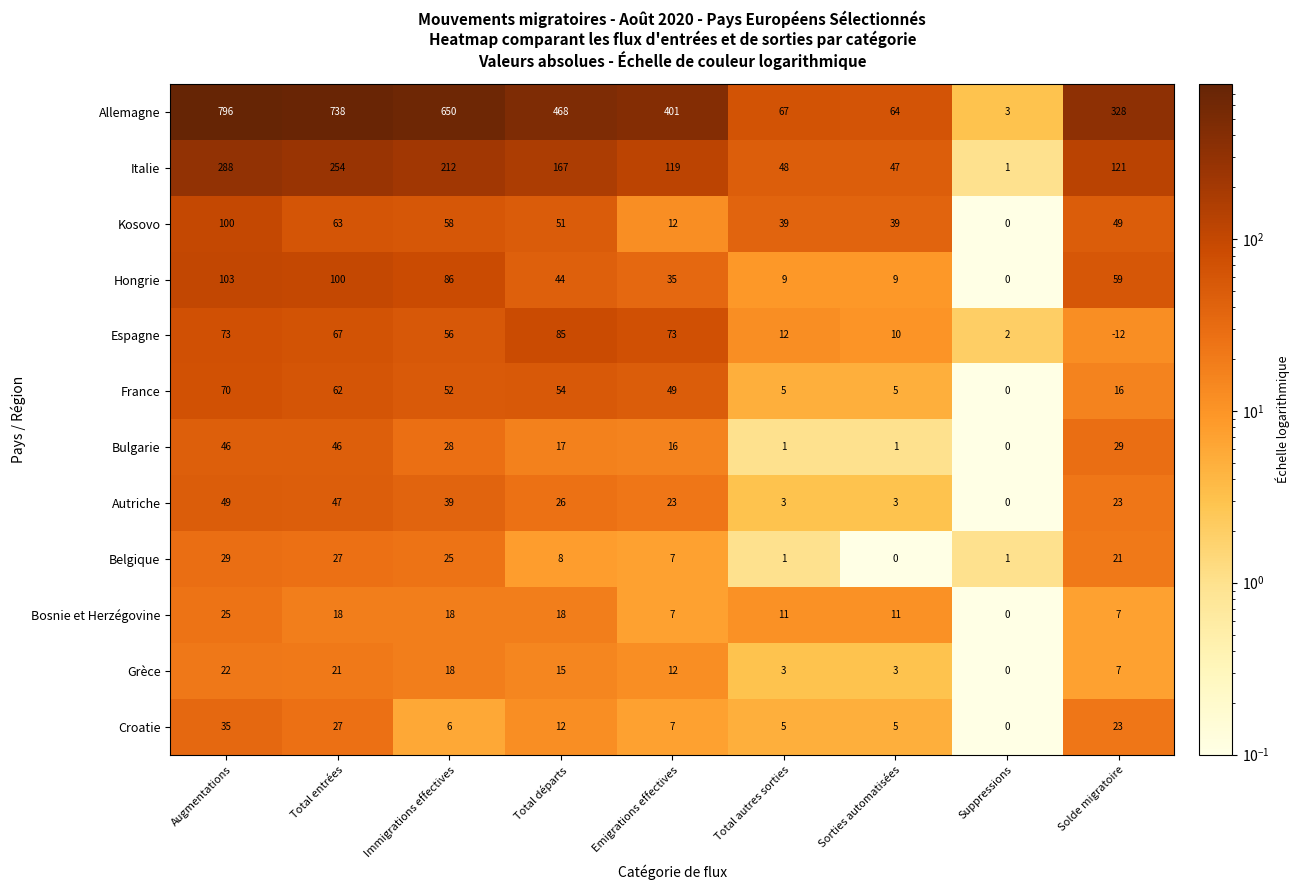

Which series has the widest spread of values?

Allemagne